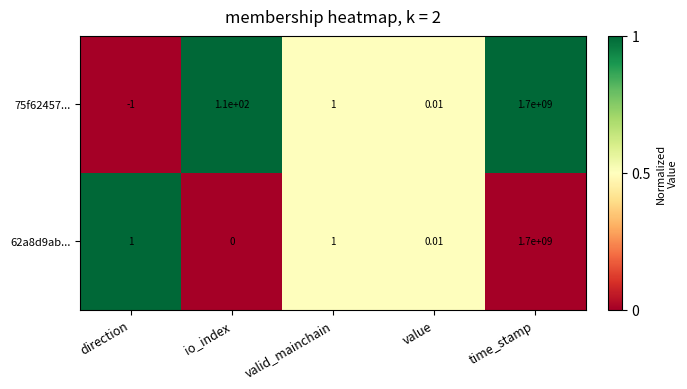

Rank the categories by 75f62457... value from lowest to highest.

direction, value, valid_mainchain, io_index, time_stamp